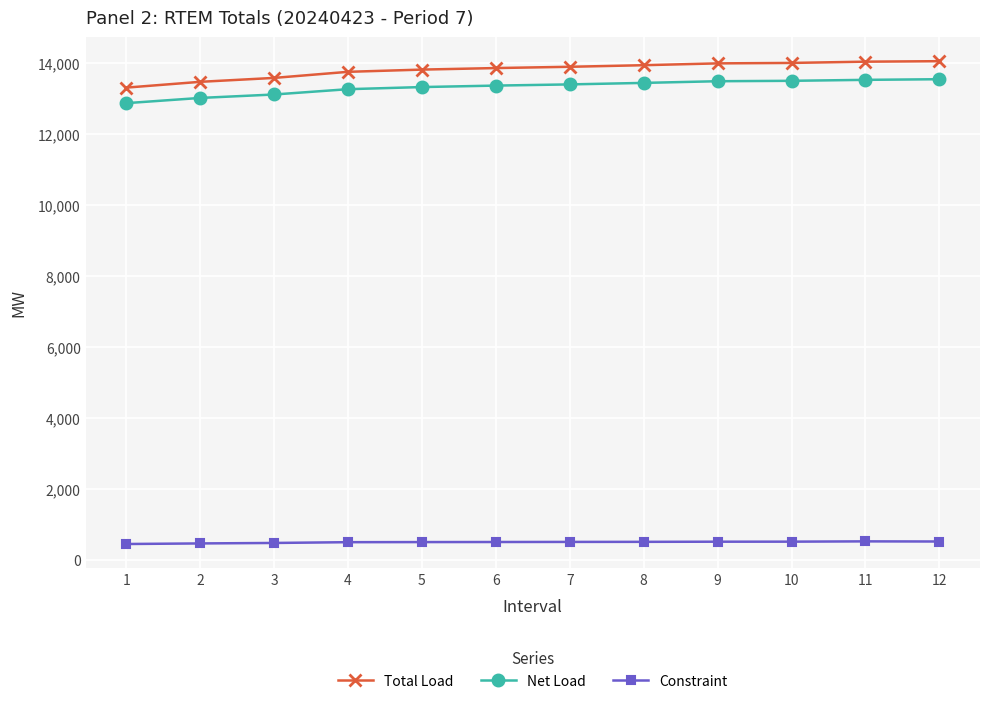

What is the difference between the Total Load values at 10 and 2?

532.5